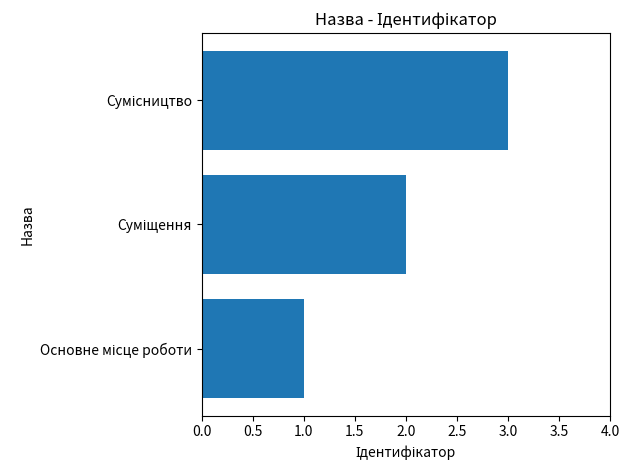

What is the sum of all values?

6